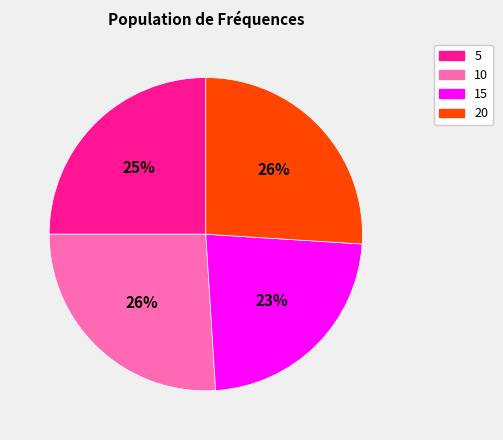

What percentage is the 5 slice, to the nearest percent?

25%